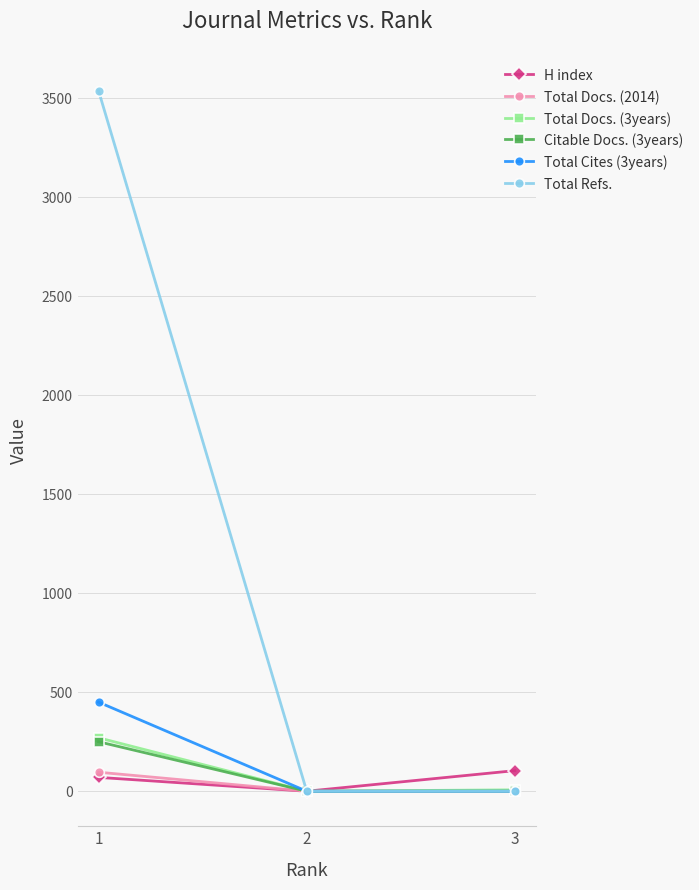

How many values in the Total Docs. (2014) series are below 1?

1